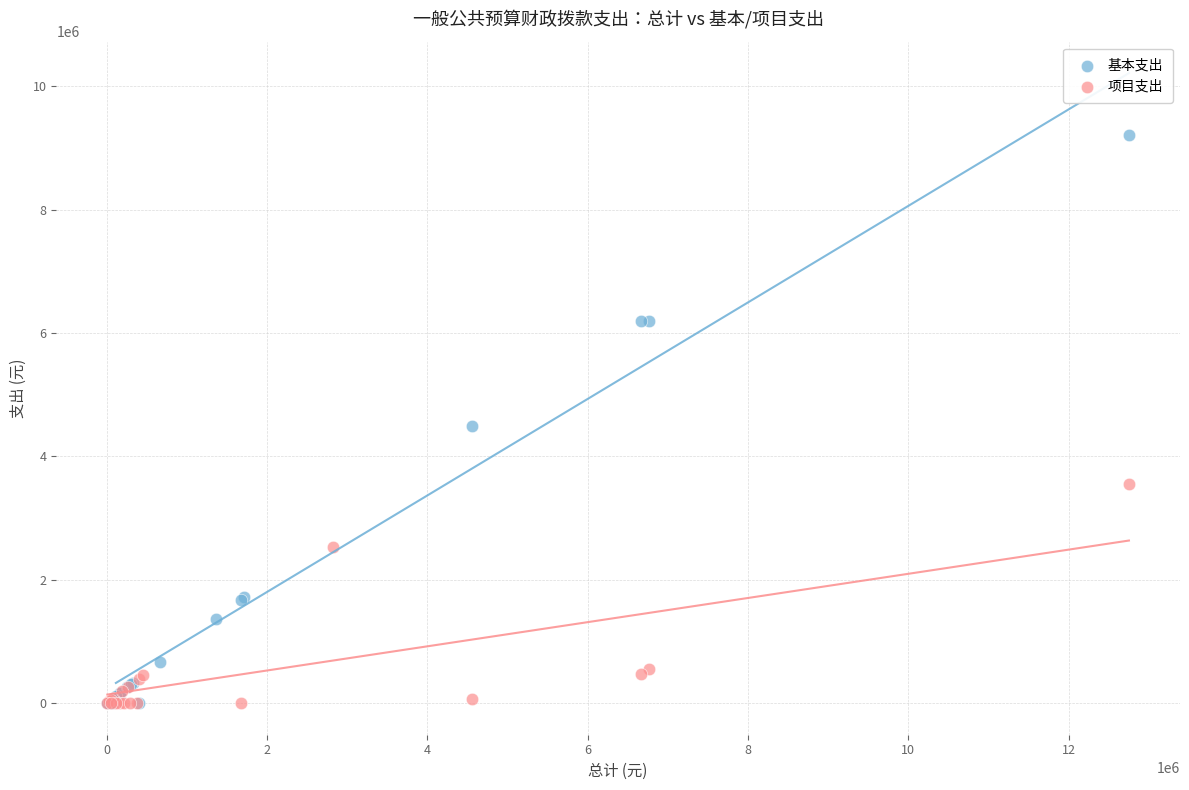

What are all the series names shown in the legend?

基本支出, 项目支出